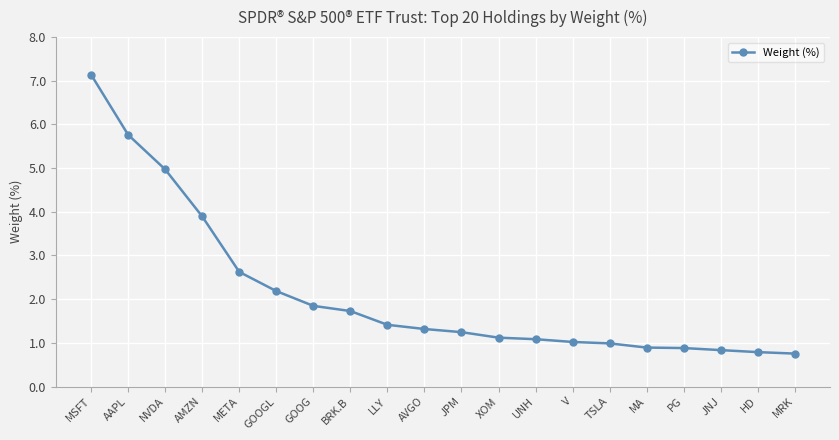

Reading left to right, transcribe all the data shown in this chart.

MSFT=7.1	AAPL=5.8	NVDA=5.0	AMZN=3.9	META=2.6	GOOGL=2.2	GOOG=1.8	BRK.B=1.7	LLY=1.4	AVGO=1.3	JPM=1.2	XOM=1.1	UNH=1.1	V=1.0	TSLA=1.0	MA=0.9	PG=0.9	JNJ=0.8	HD=0.8	MRK=0.8